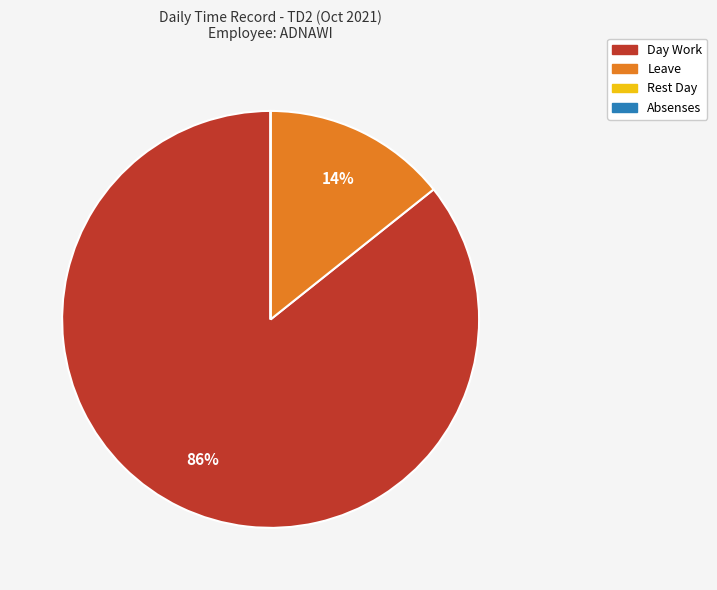

True or false: Leave accounts for 22% of the total.

False